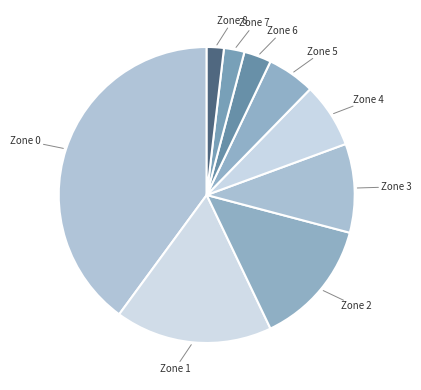

Which slice is the largest?

Zone 0